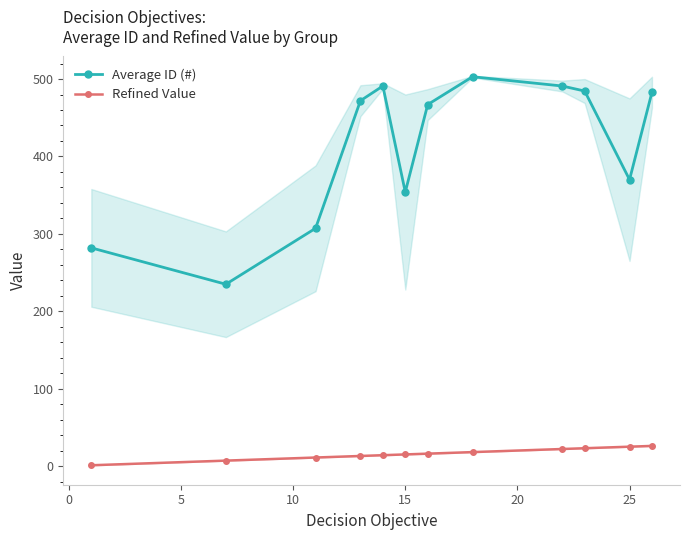

List the series in order of their overall mean, highest first.

Average ID (#), Refined Value